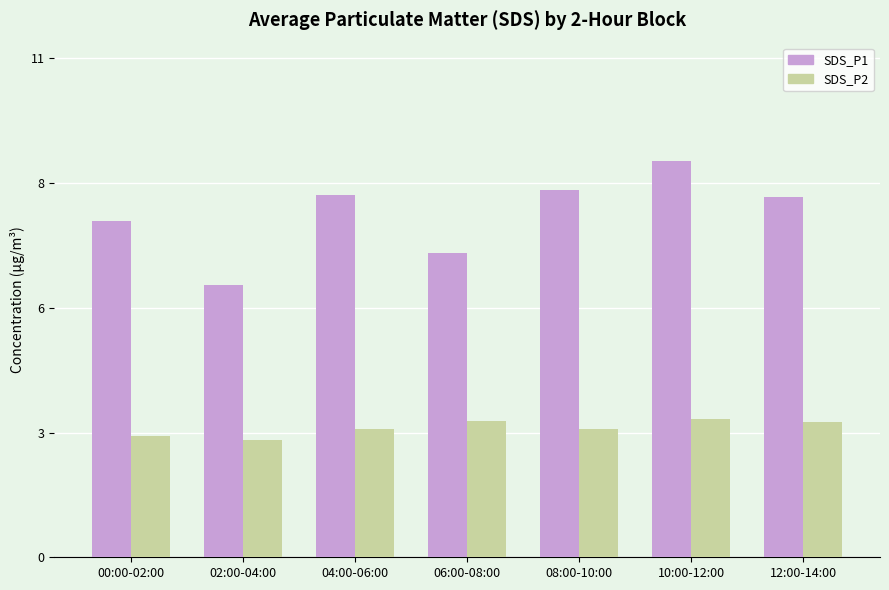

What is the sum of the SDS_P1 values at 00:00-02:00 and 12:00-14:00?

15.4